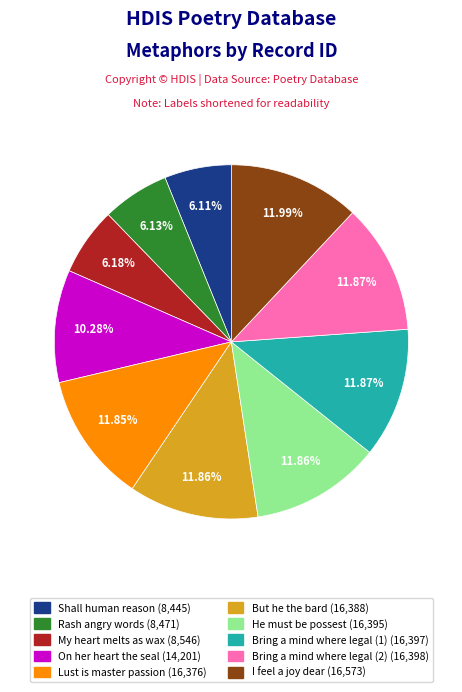

Is there a majority slice in this chart?

No